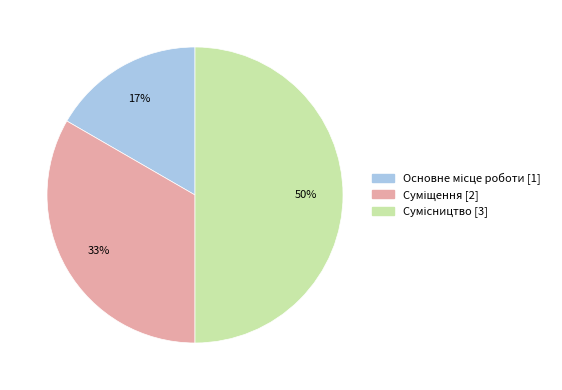

To the nearest percent, what is the difference between the largest and smallest slice percentages?

33%